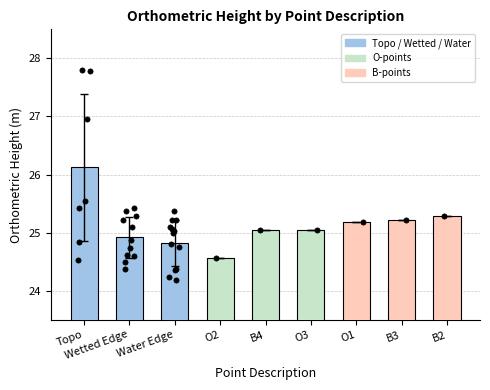

Approximately how many times larger is the value at B2 compared to Water Edge?

1.0